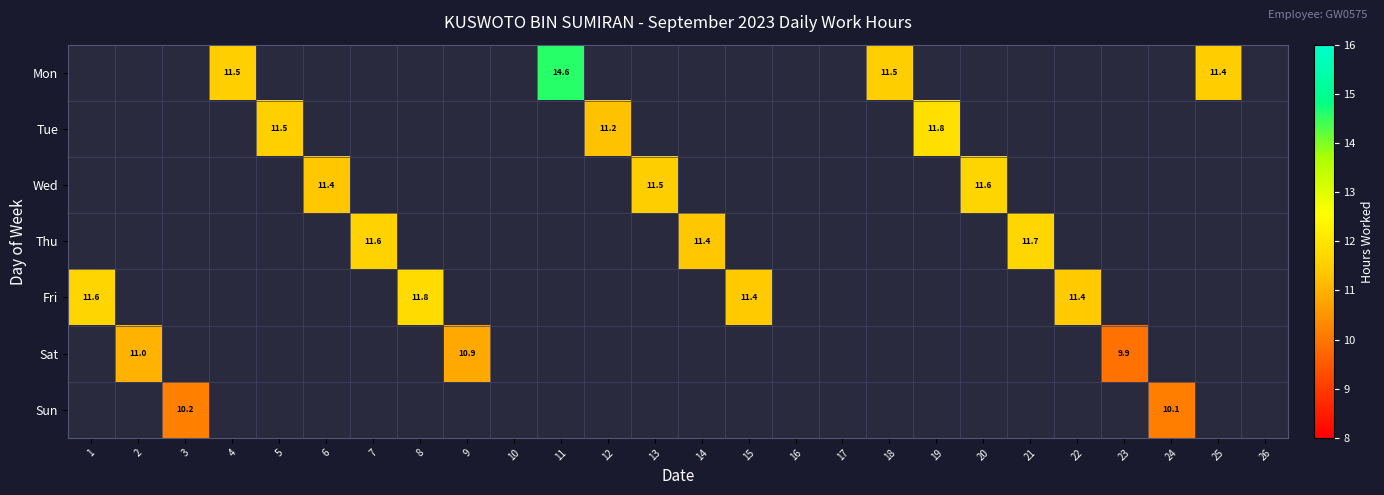

What is the difference between the maximum and minimum values in the Fri series?

0.3